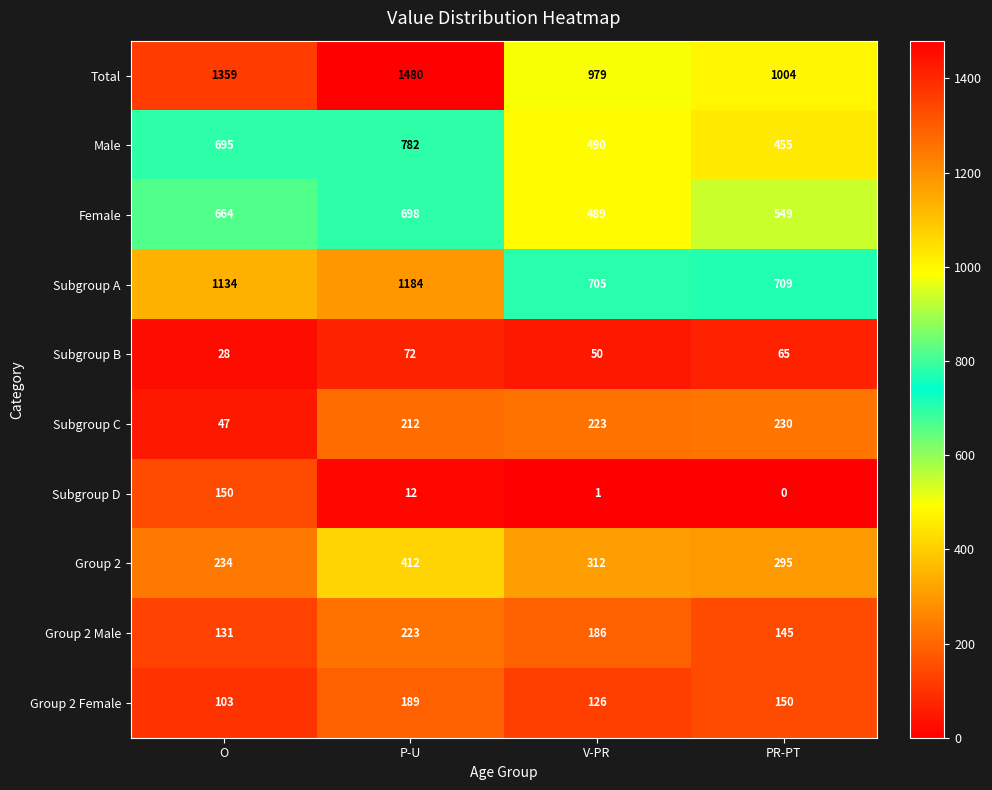

What is the difference between the highest and lowest values at P-U?

1468